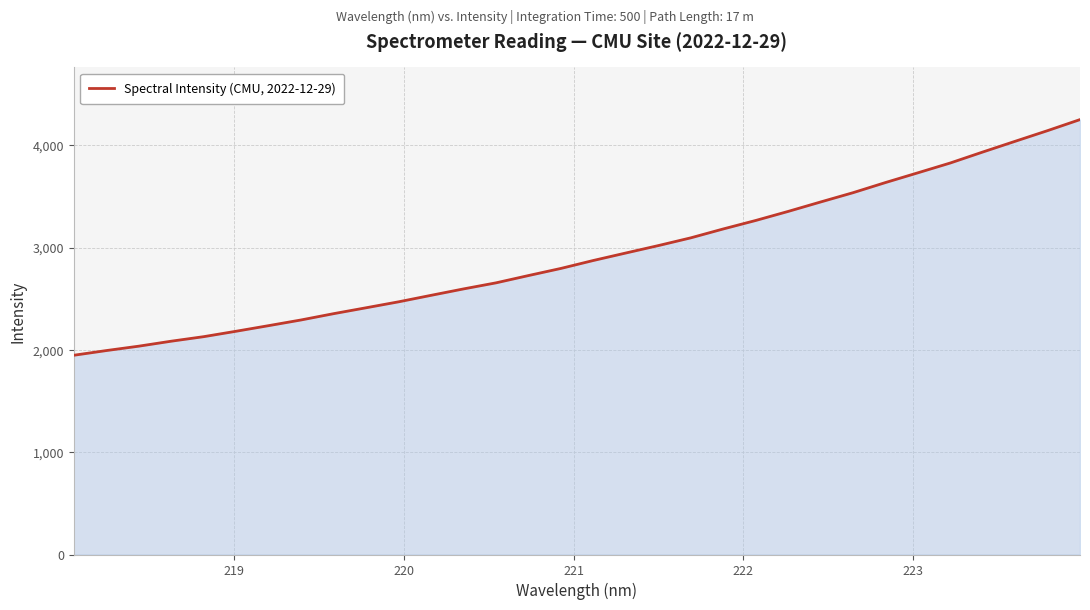

What is the difference between the maximum and minimum values?

2303.4